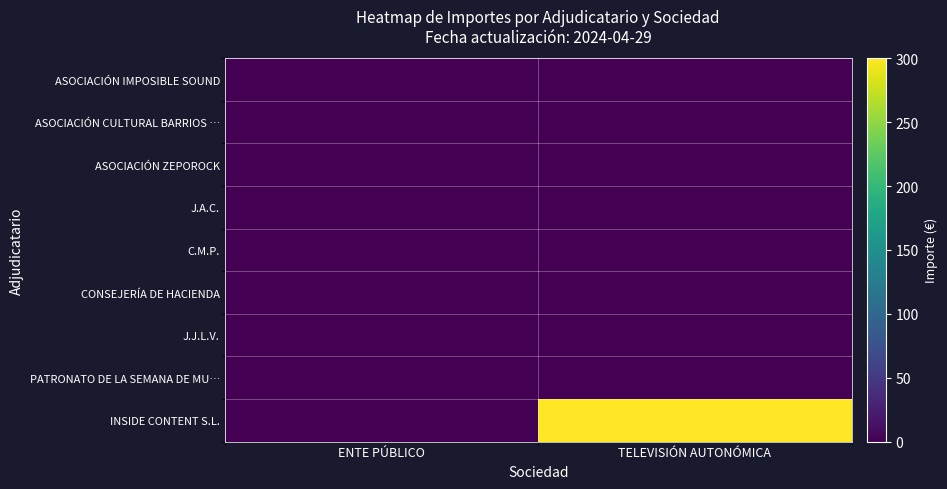

At which category is the sum across all series the highest?

TELEVISIÓN AUTONÓMICA